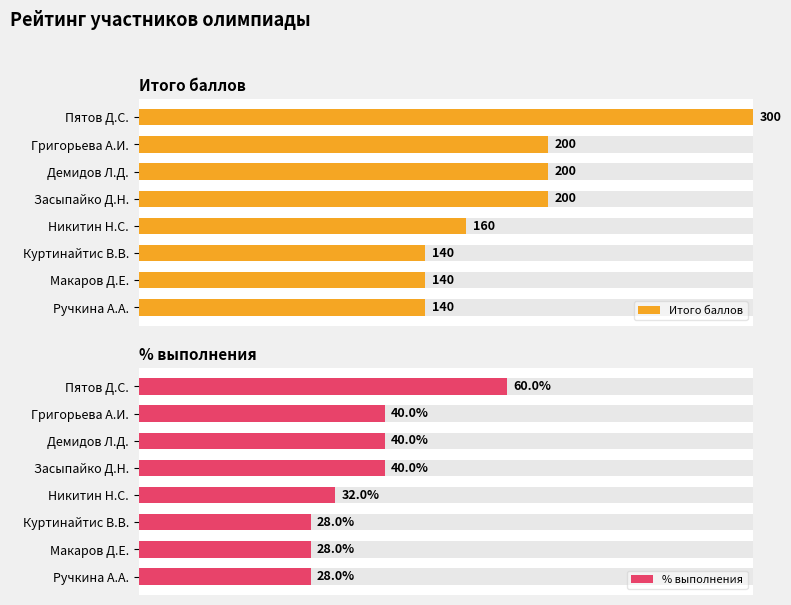

What is the difference between the maximum and minimum values in the Итого баллов series?

160.0